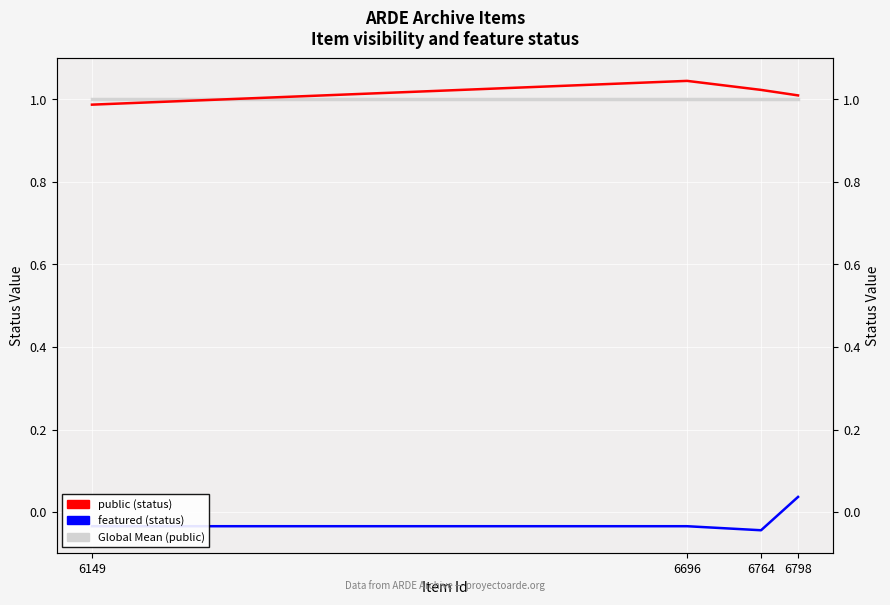

Is this an area chart (filled region under the line)?

No